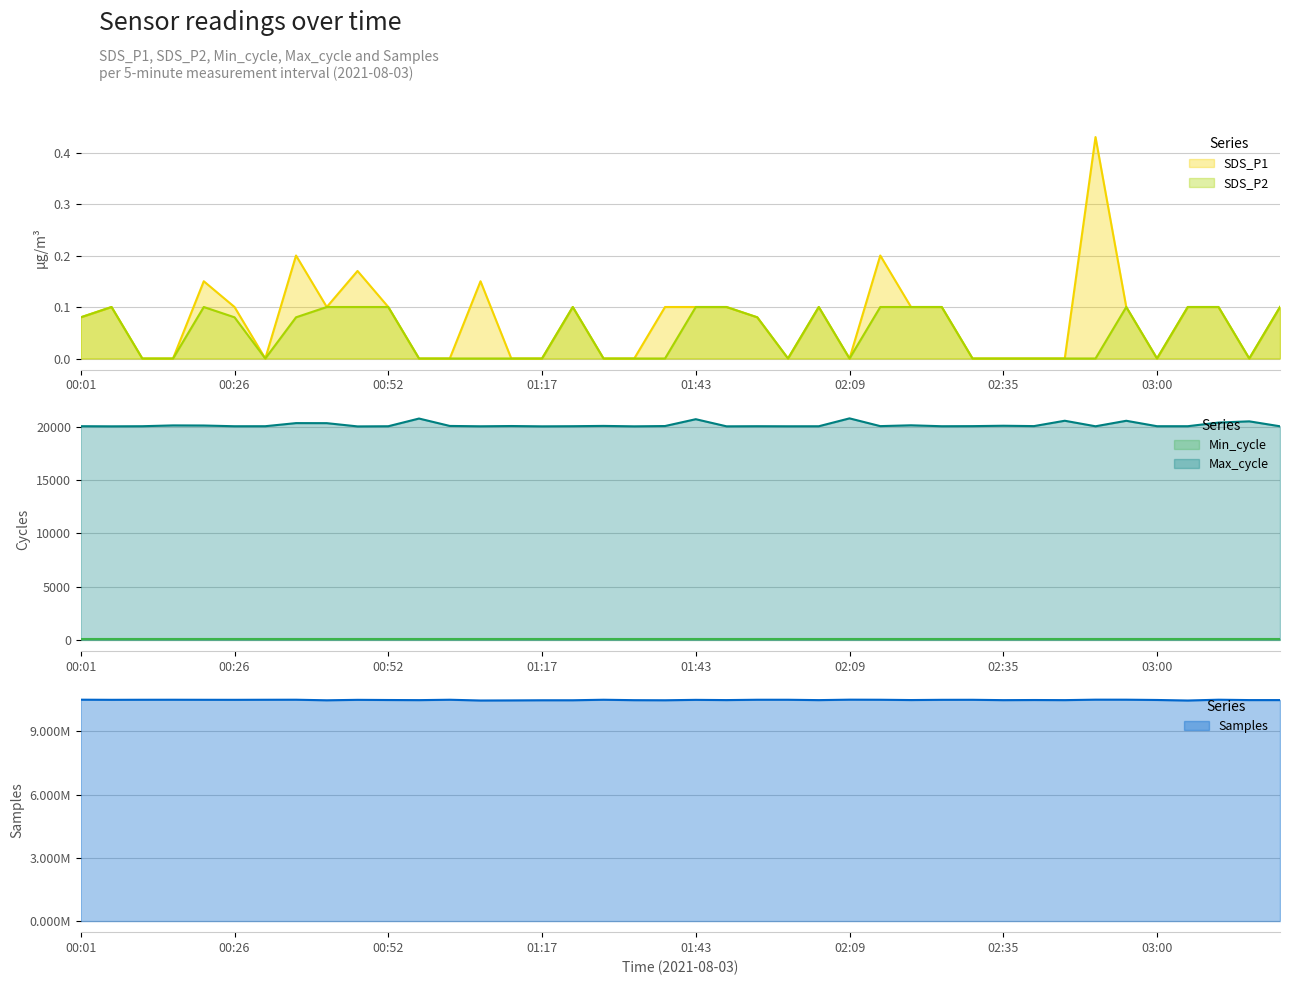

Where is the first local minimum for SDS_P2?

00:31